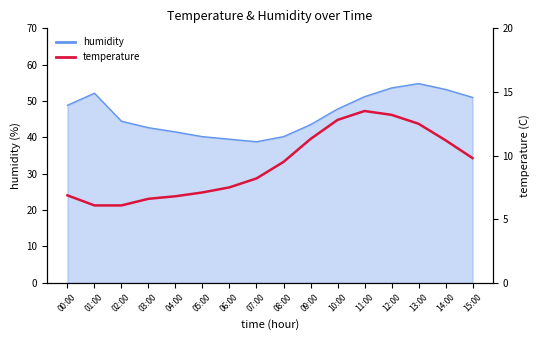

What is the smallest value displayed?

6.1